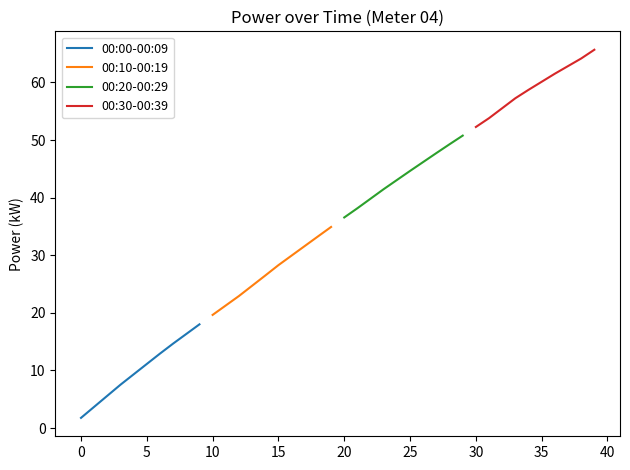

Which category has the lowest value in the 00:30-00:39 series?

30